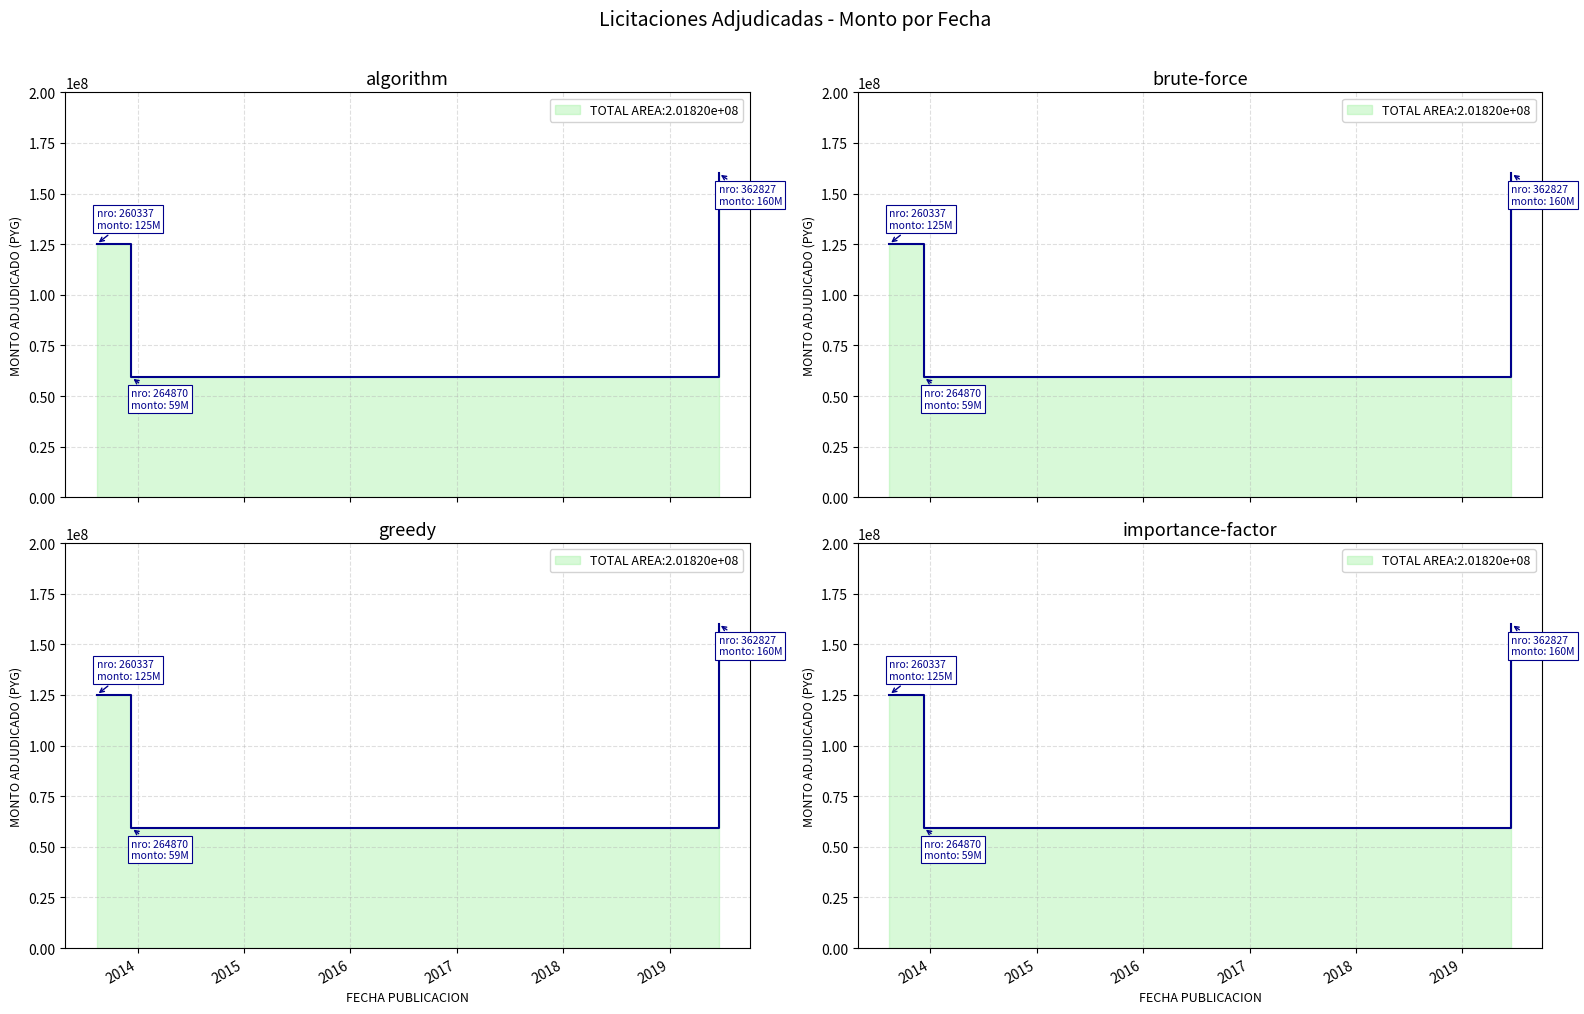

Which has a higher value, 2013-12-09 or 2019-06-18?

2019-06-18